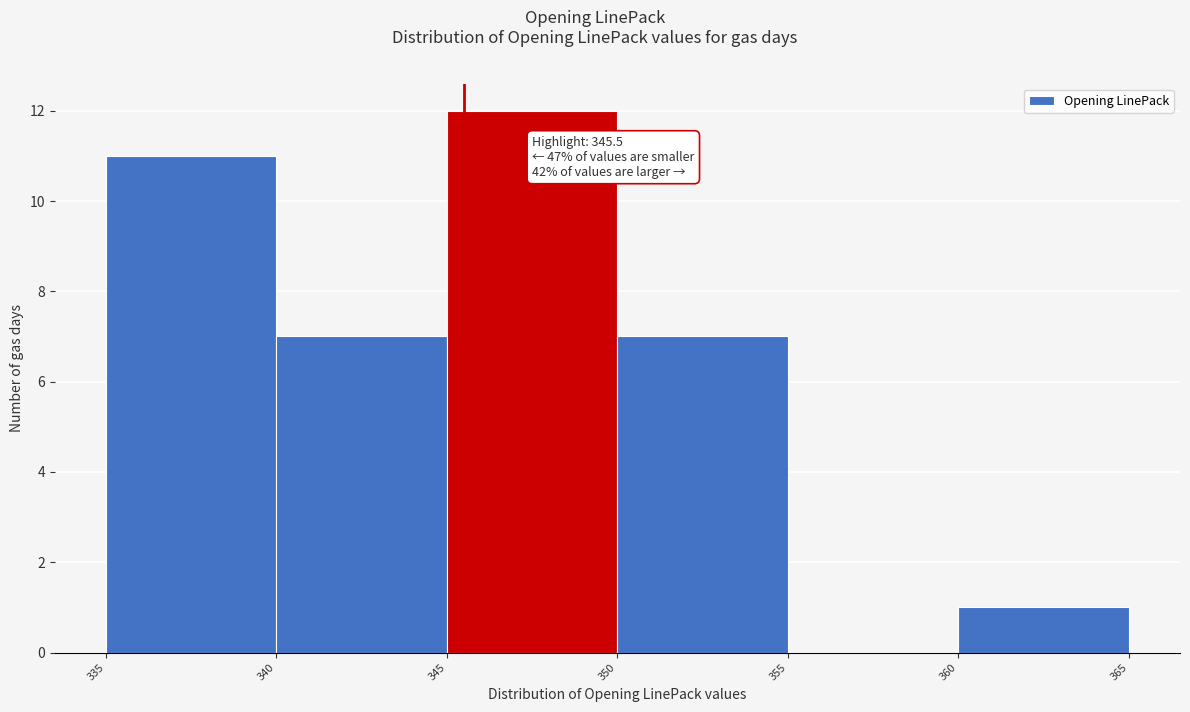

Which range on the x-axis has the tallest bar?

345 to 350